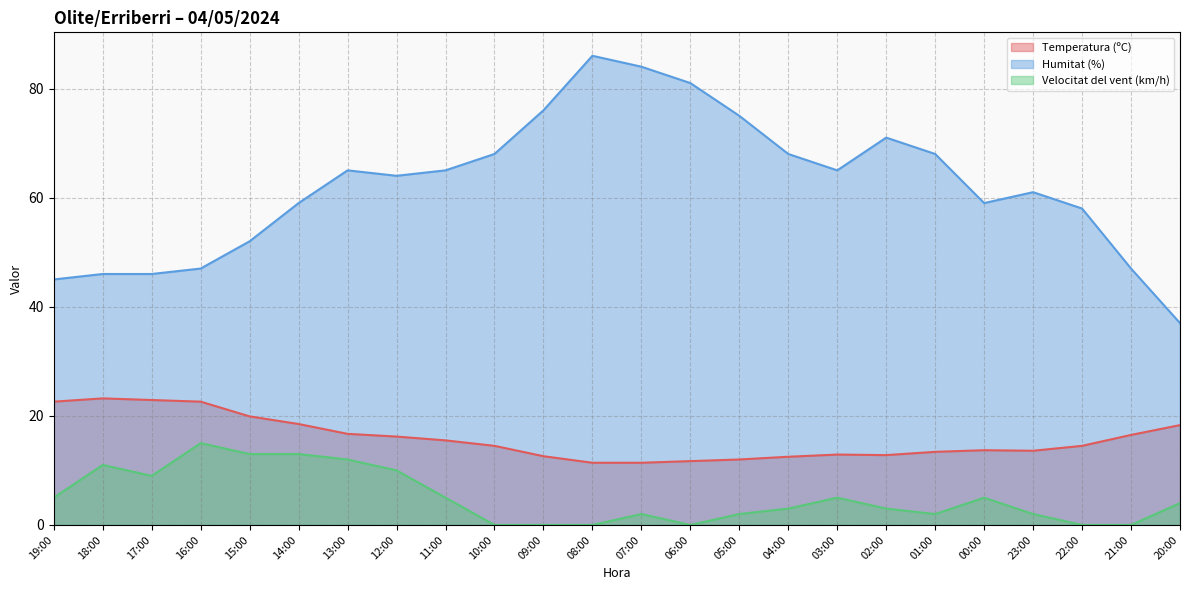

Reading right to left, extract all data points from this chart.

Temperatura (ºC): 20:00=18.3	21:00=16.5	22:00=14.5	23:00=13.6	00:00=13.7	01:00=13.4	02:00=12.8	03:00=12.9	04:00=12.5	05:00=12.0	06:00=11.7	07:00=11.4	08:00=11.4	09:00=12.6	10:00=14.5	11:00=15.5	12:00=16.2	13:00=16.7	14:00=18.5	15:00=19.9	16:00=22.6	17:00=22.9	18:00=23.2	19:00=22.6
Humitat (%): 20:00=37.0	21:00=47.0	22:00=58.0	23:00=61.0	00:00=59.0	01:00=68.0	02:00=71.0	03:00=65.0	04:00=68.0	05:00=75.0	06:00=81.0	07:00=84.0	08:00=86.0	09:00=76.0	10:00=68.0	11:00=65.0	12:00=64.0	13:00=65.0	14:00=59.0	15:00=52.0	16:00=47.0	17:00=46.0	18:00=46.0	19:00=45.0
Velocitat del vent (km/h): 20:00=4.0	21:00=0.0	22:00=0.0	23:00=2.0	00:00=5.0	01:00=2.0	02:00=3.0	03:00=5.0	04:00=3.0	05:00=2.0	06:00=0.0	07:00=2.0	08:00=0.0	09:00=0.0	10:00=0.0	11:00=5.0	12:00=10.0	13:00=12.0	14:00=13.0	15:00=13.0	16:00=15.0	17:00=9.0	18:00=11.0	19:00=5.0